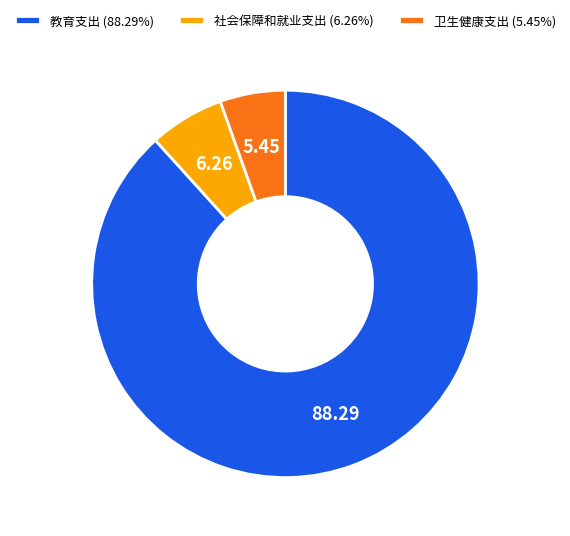

Is there a majority slice in this chart?

Yes